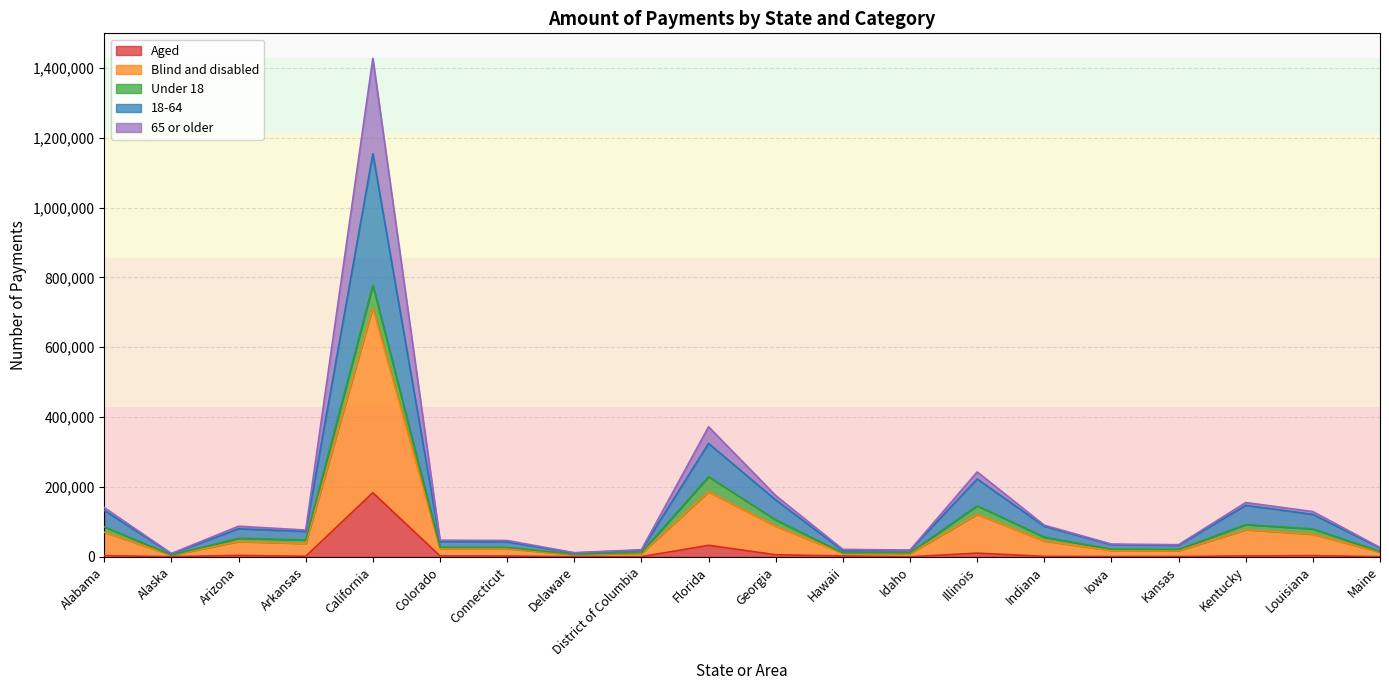

True or false: 65 or older and 18-64 intersect in this chart.

False